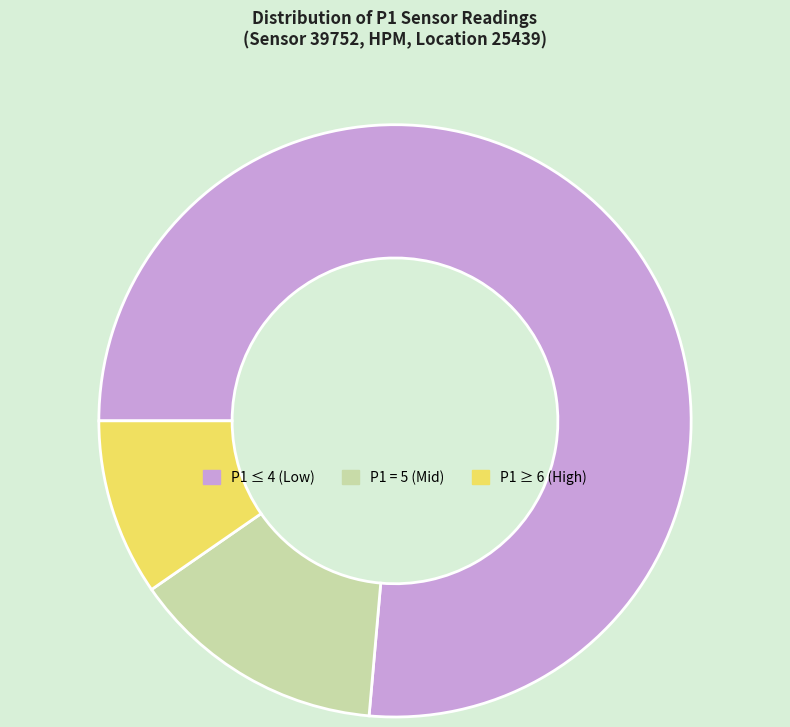

How many segments does this pie chart have?

3